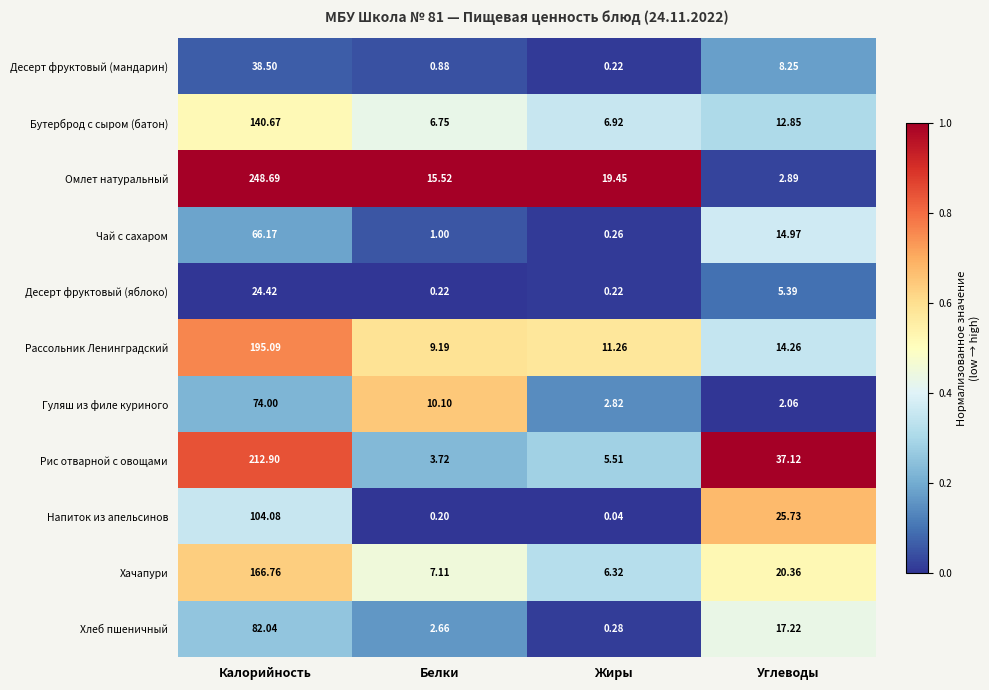

What is the maximum value shown in the chart?

248.7